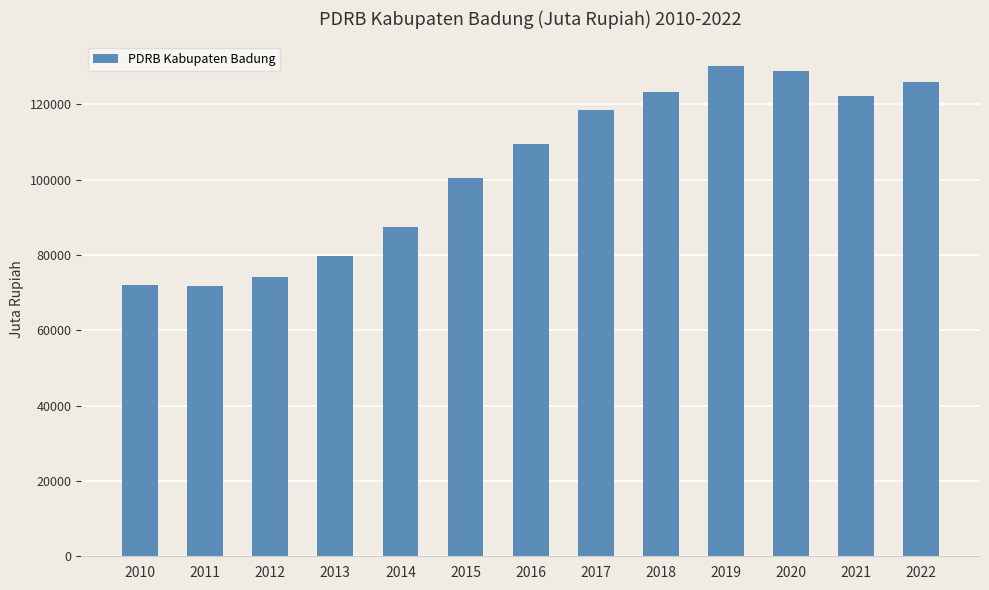

How many categories are shown in the chart?

13